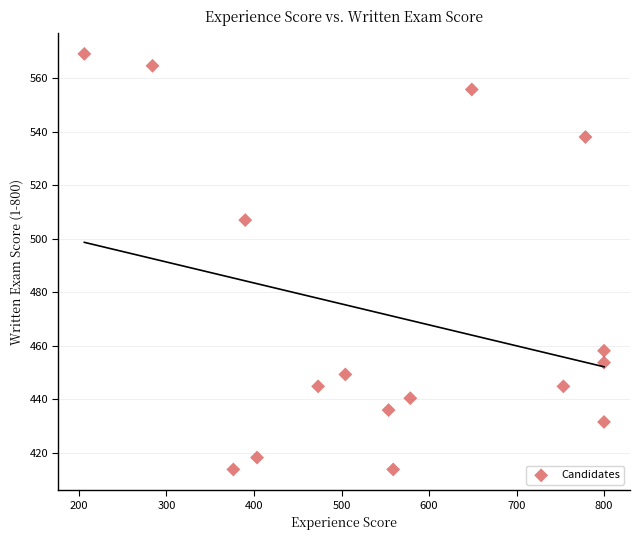

What is the range of Y values (max minus min)?

155.4